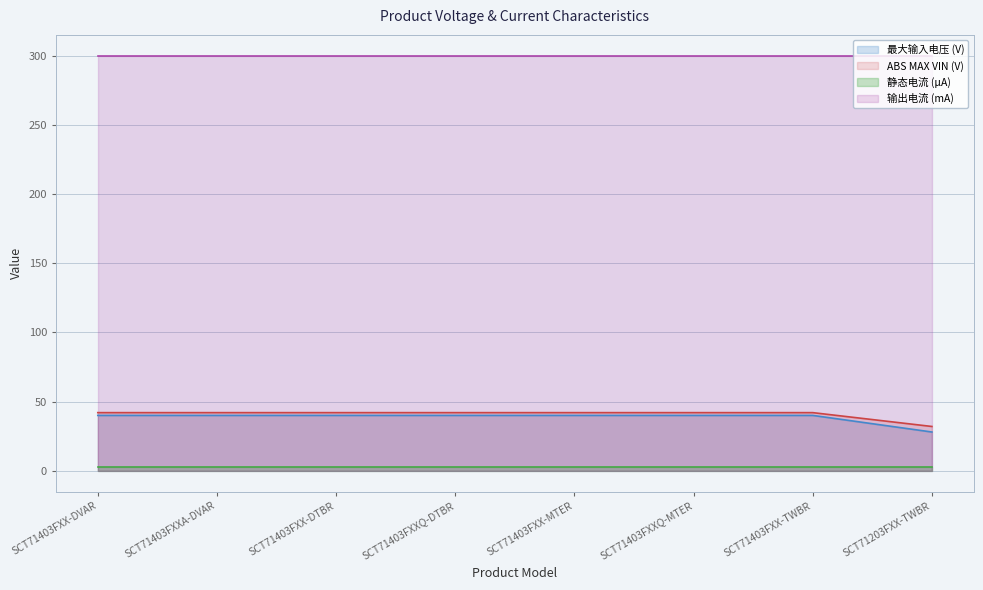

True or false: 输出电流 (mA) and 最大输入电压 (V) intersect in this chart.

False